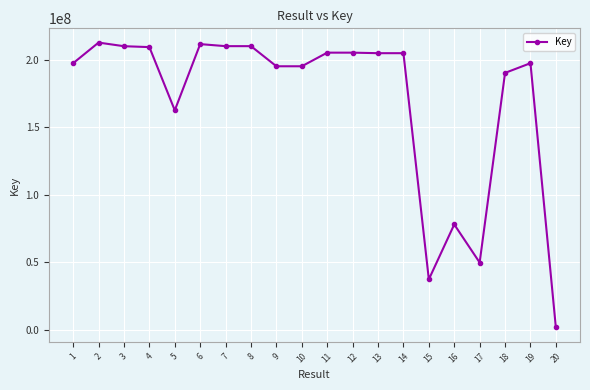

Is it true that the value at 7 is 210004339?

True